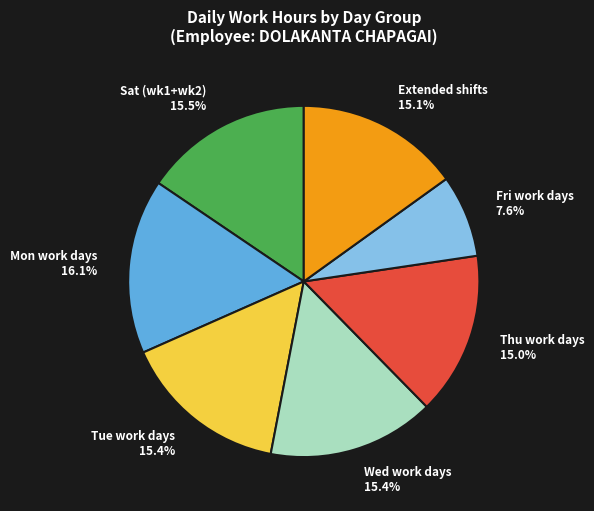

Combined, do Mon work days 16.1% and Extended shifts 15.1% account for over 50%?

No